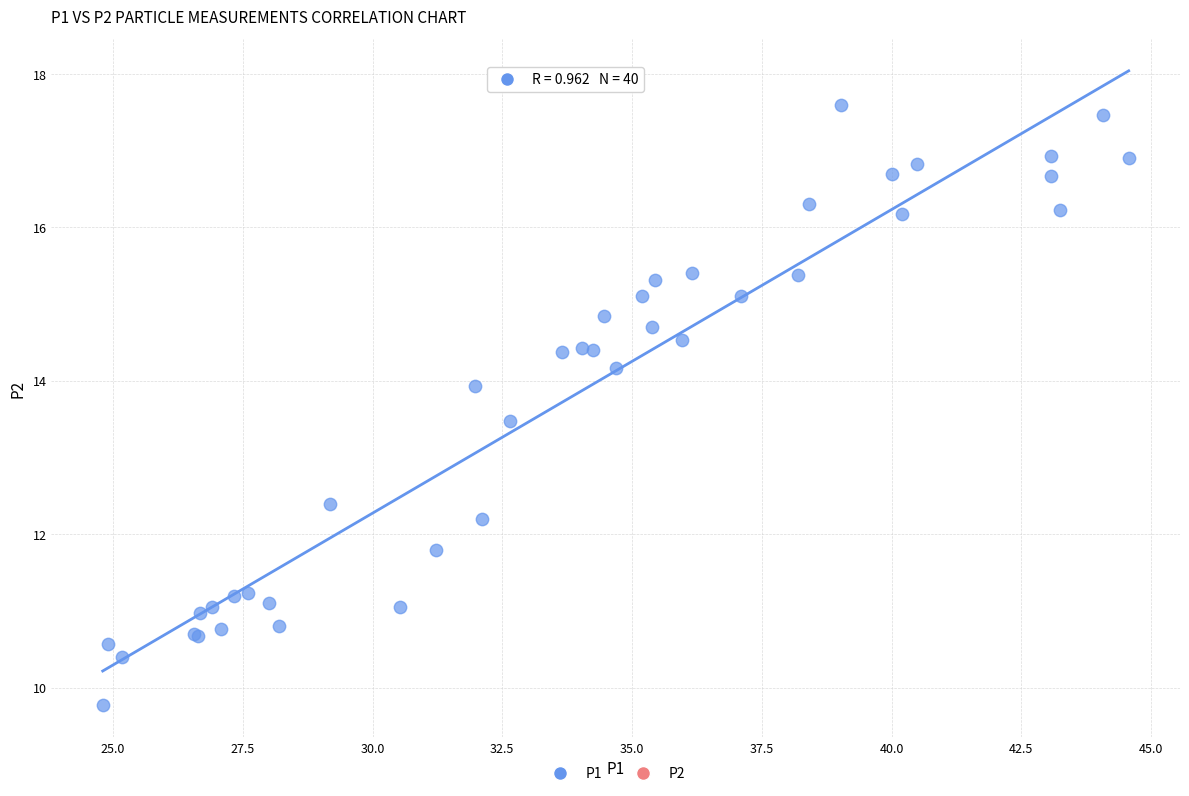

What Y value in the scatter plot is closest to 13?

13.5